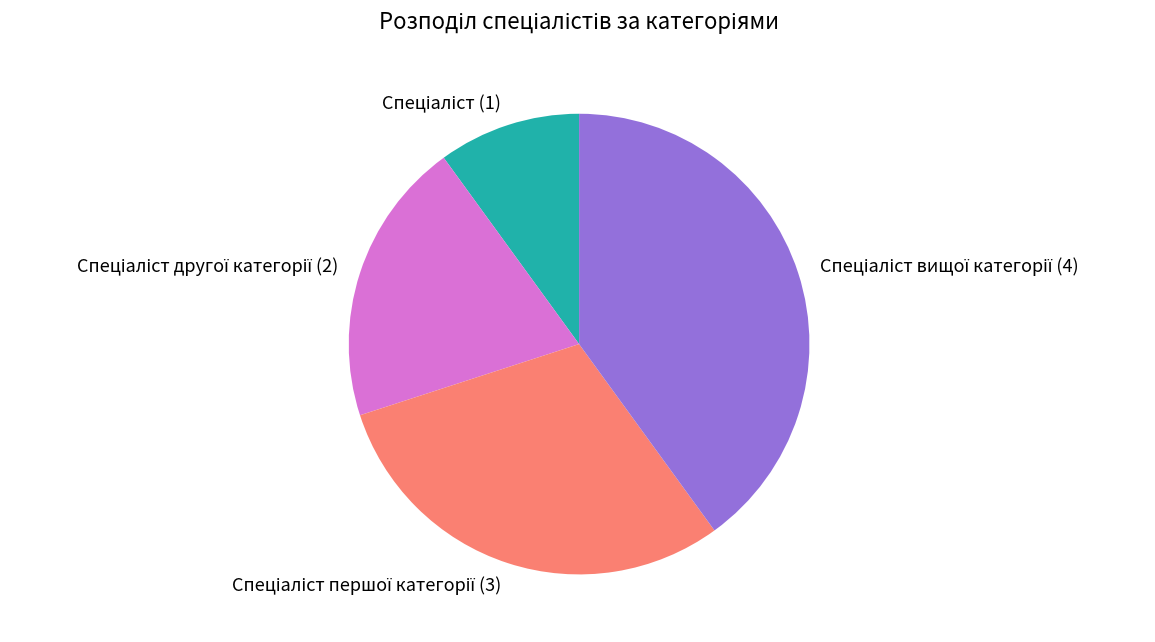

Is there a majority slice in this chart?

No